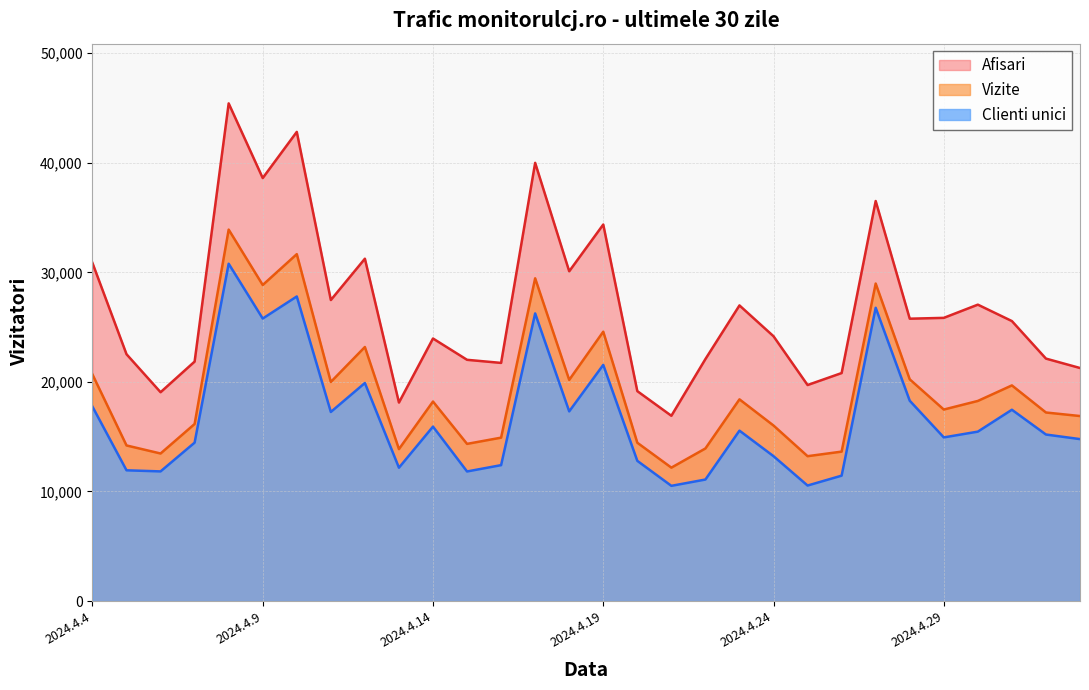

Which series has the largest total across all categories?

Afisari